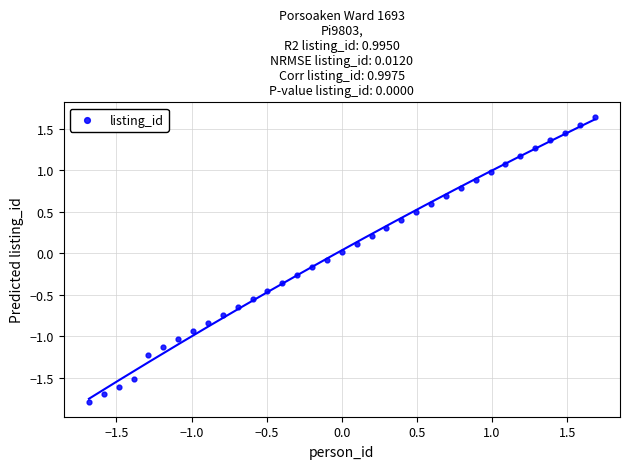

What is the range of X values (max minus min)?

3.4